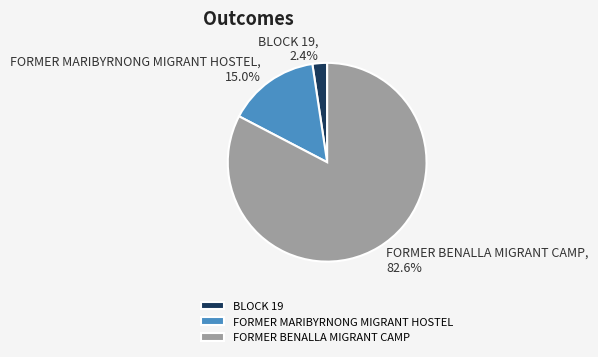

What is the majority slice?

FORMER BENALLA MIGRANT CAMP